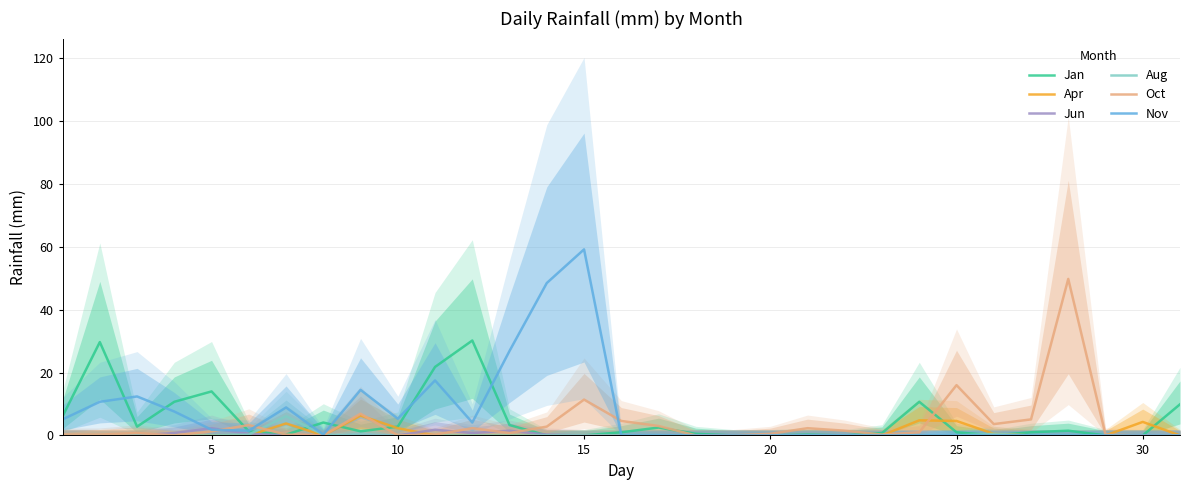

At how many categories does at least one series exceed 31?

3